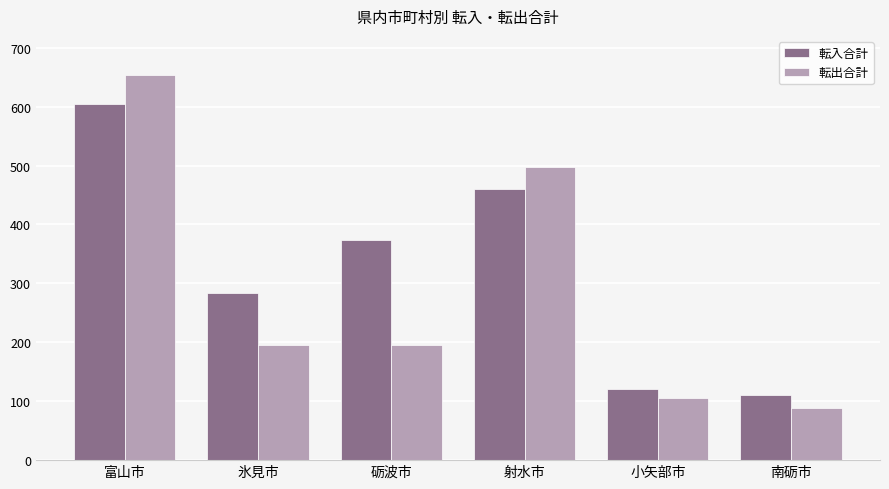

At how many categories does at least one series exceed 129?

4